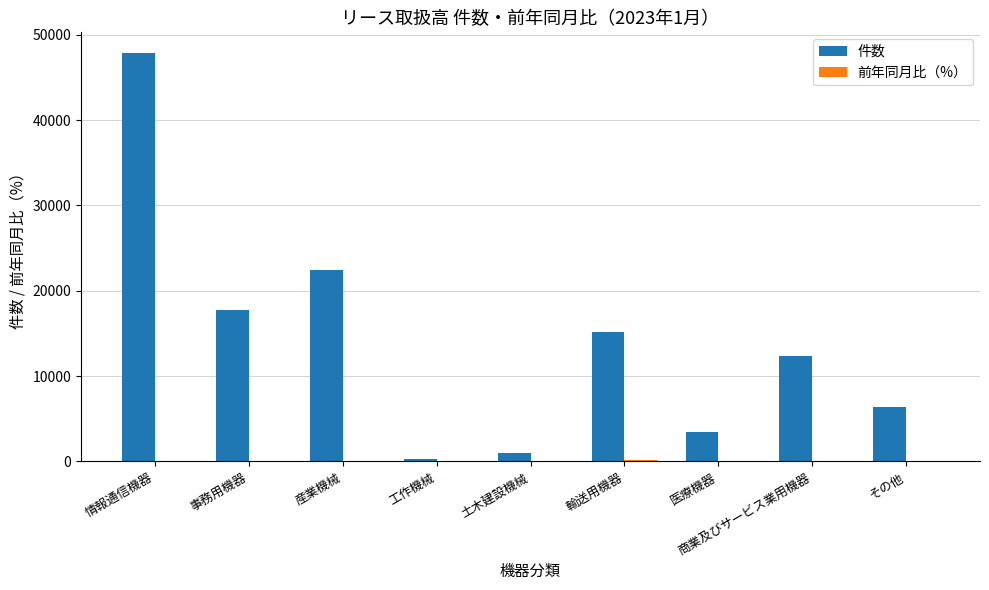

At which label is 件数 closest to 24072?

産業機械